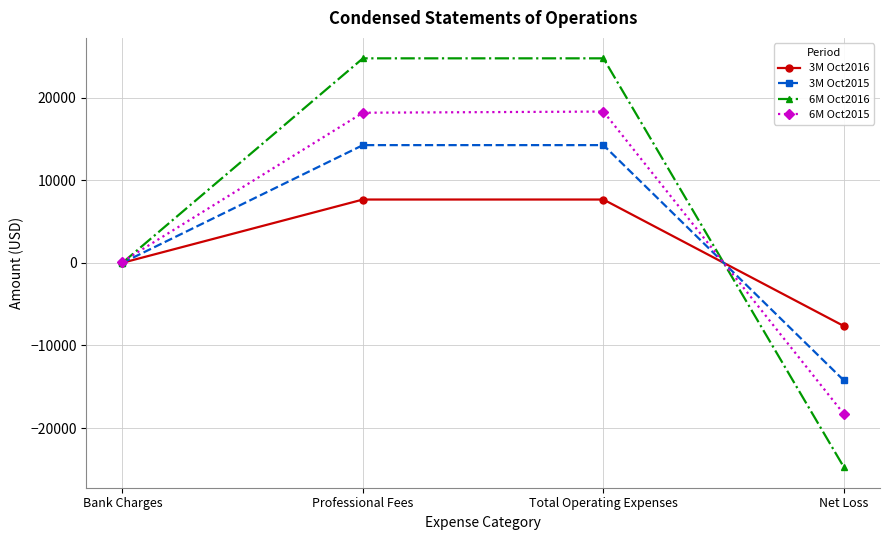

What is the maximum value shown in the chart?

24740